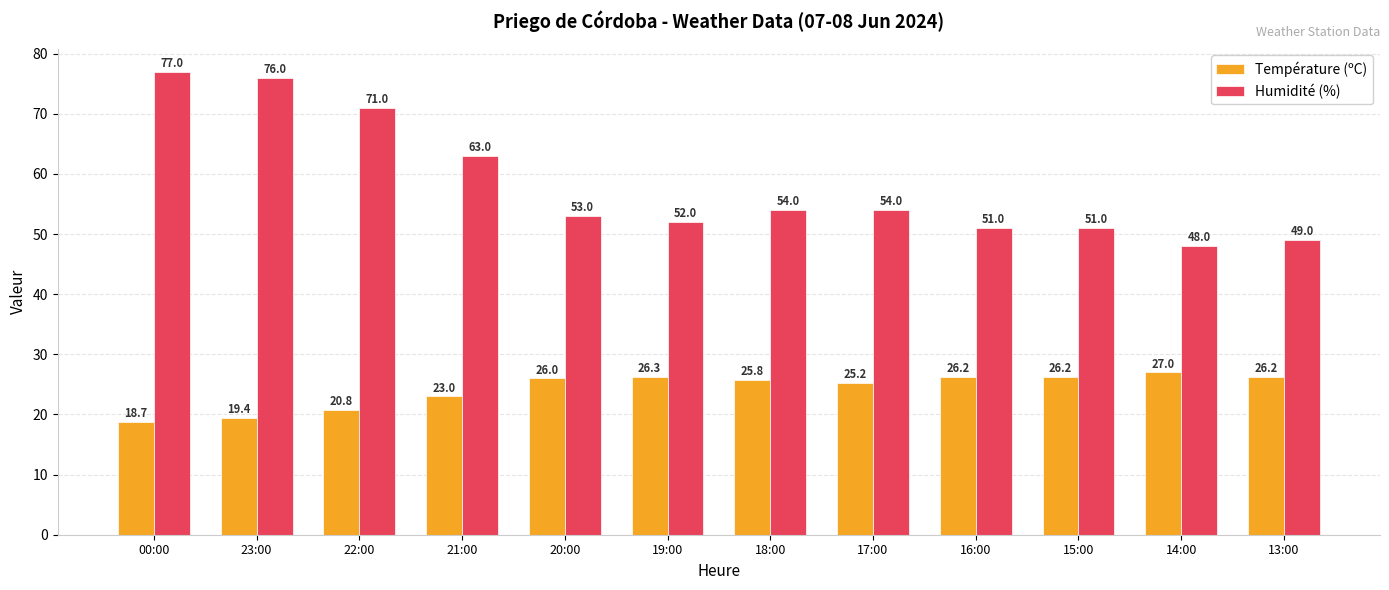

Which series has the largest total across all categories?

Humidité (%)